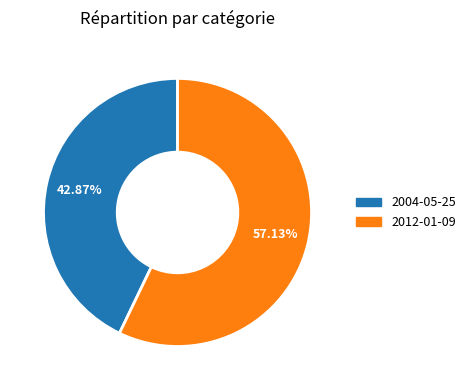

Combined, do 2004-05-25 and 2012-01-09 account for over 50%?

Yes